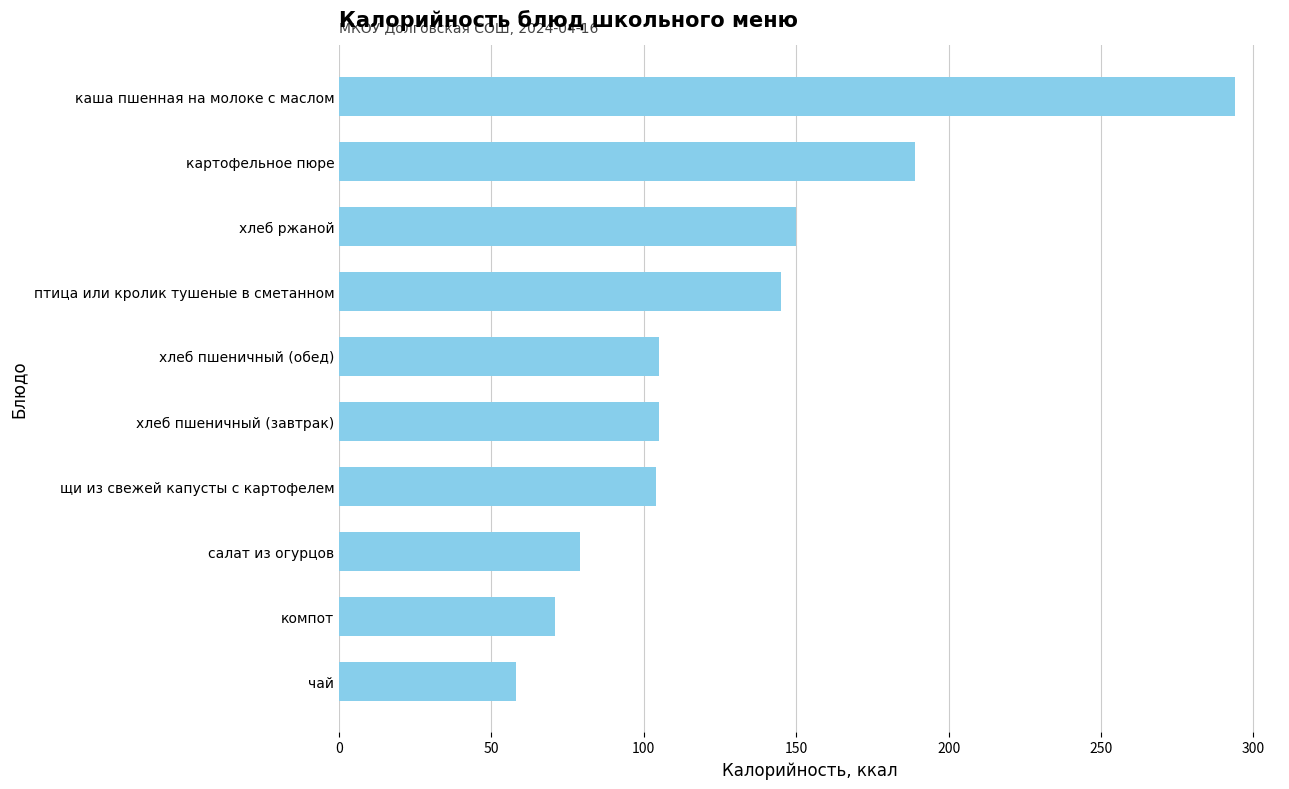

What is the change in value from хлеб пшеничный (завтрак) to картофельное пюре?

+84